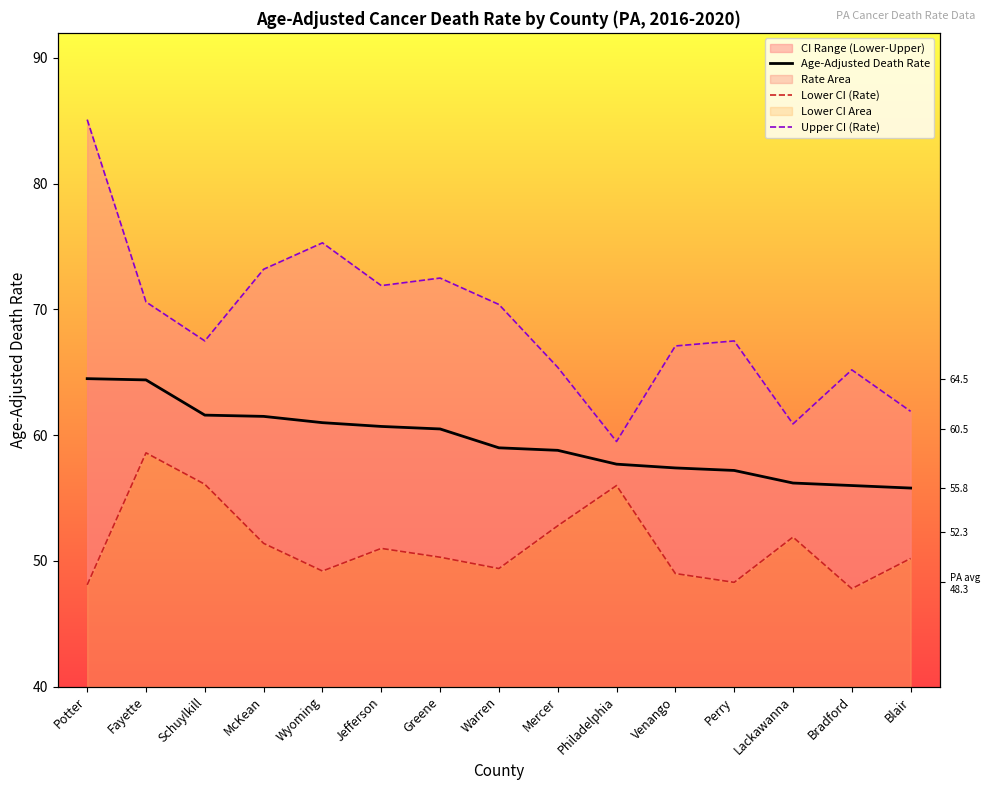

Is it true that Age-Adjusted Death Rate equals 60.5 at Greene?

True